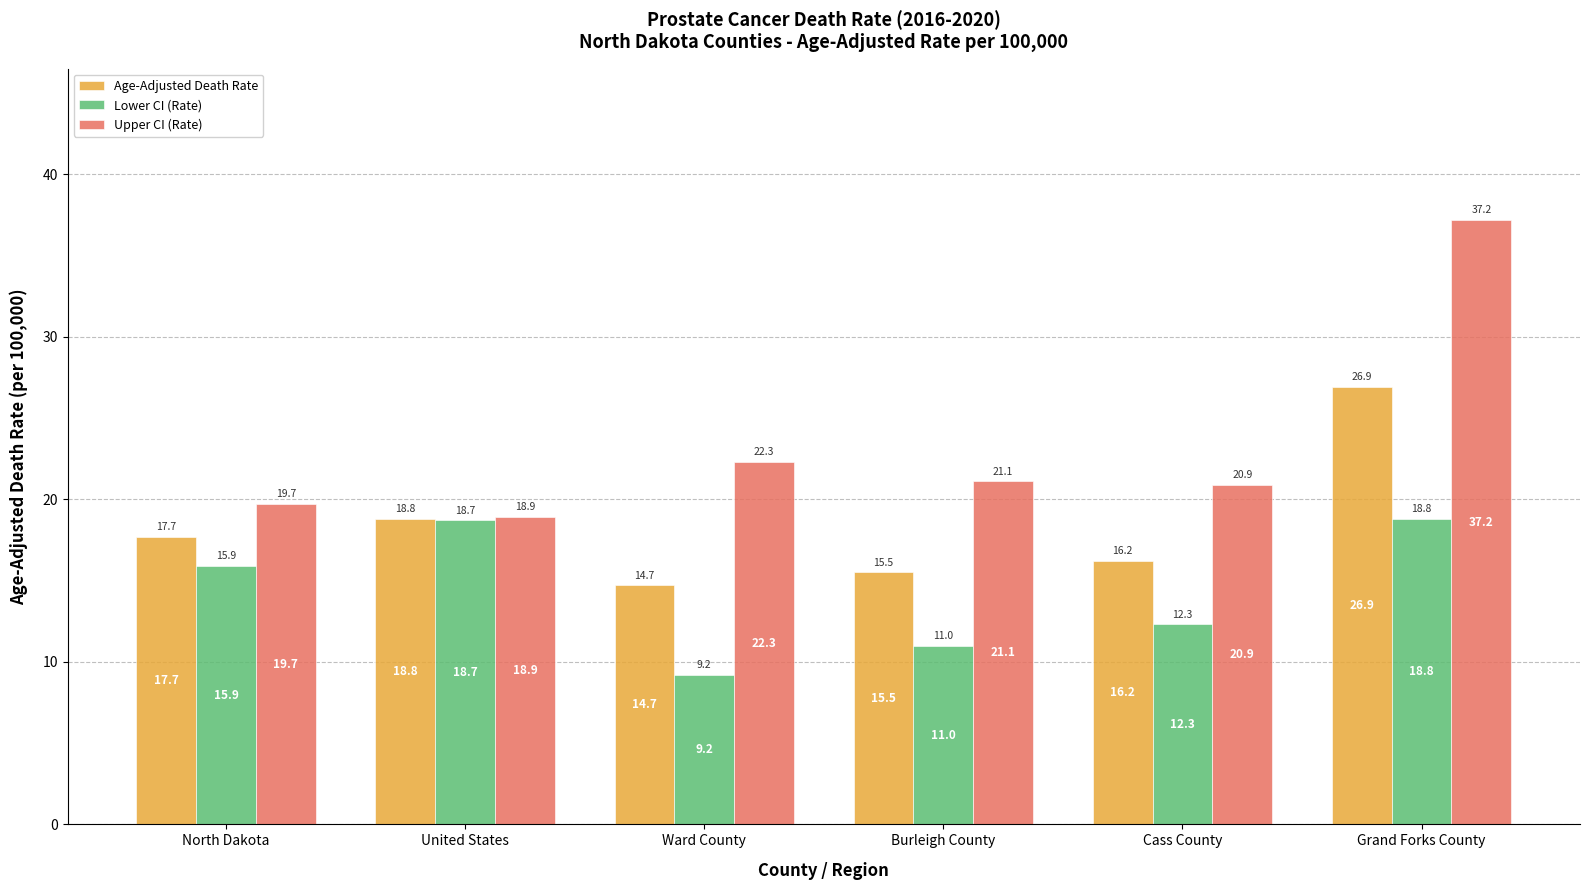

At which label does Age-Adjusted Death Rate first exceed 17?

North Dakota